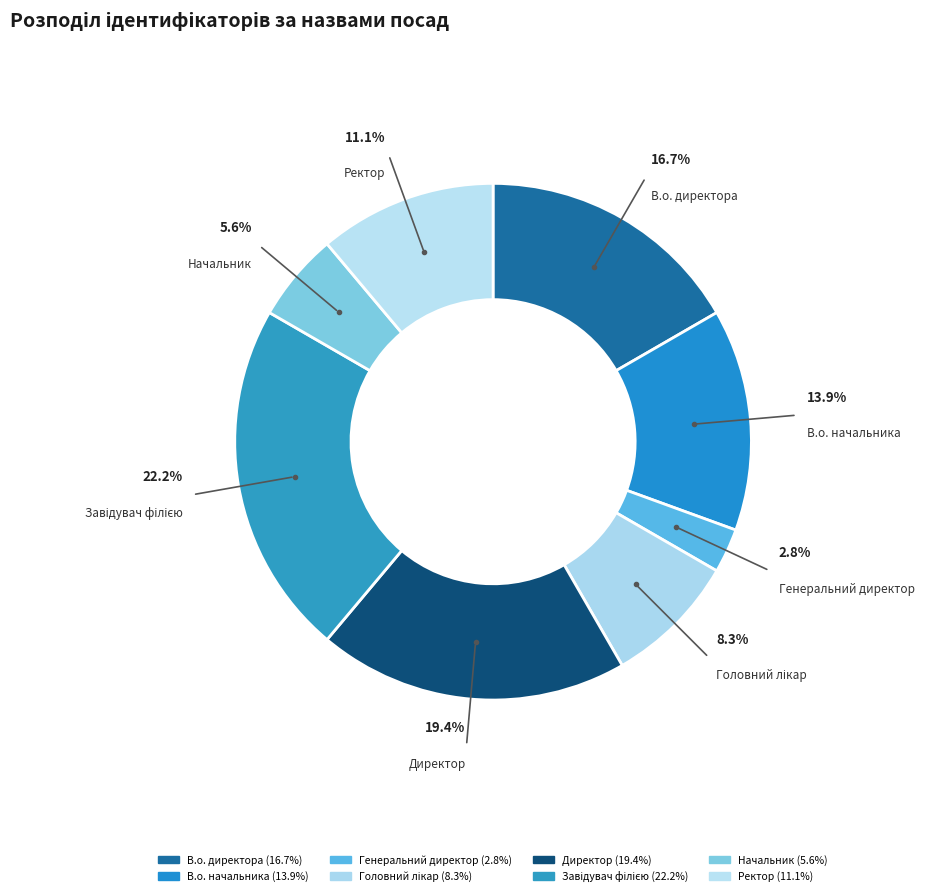

How many segments does this pie chart have?

8